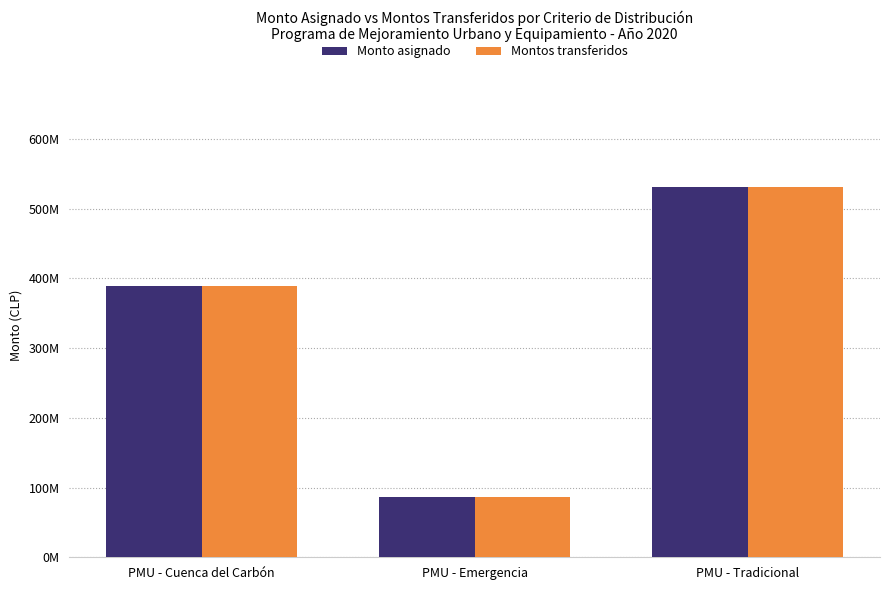

What is the label of the 1st bar from the right?

PMU - Tradicional